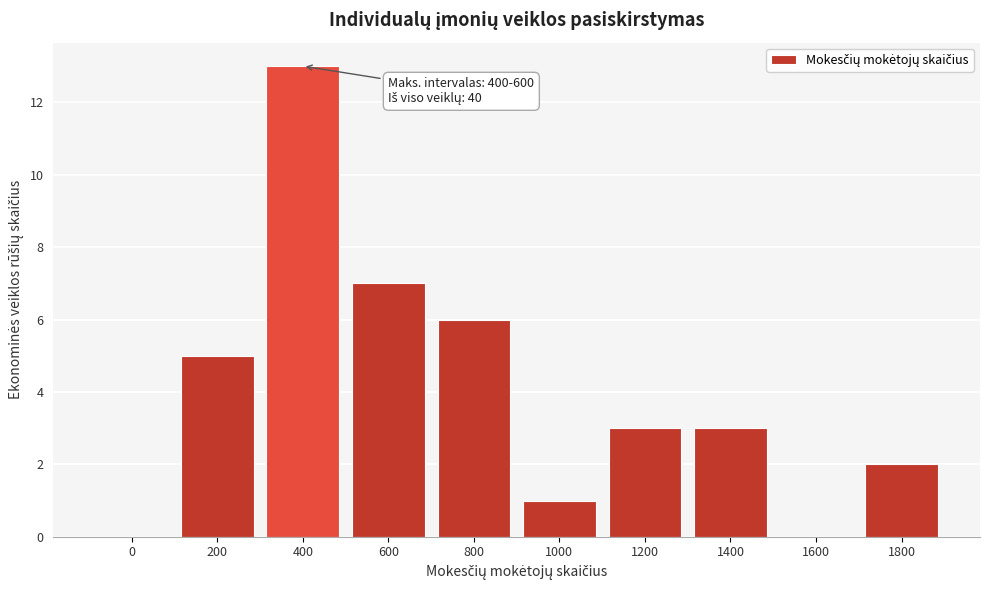

Reading left to right, extract all data points from this chart.

0=0	200=5	400=13	600=7	800=6	1000=1	1200=3	1400=3	1600=0	1800=2